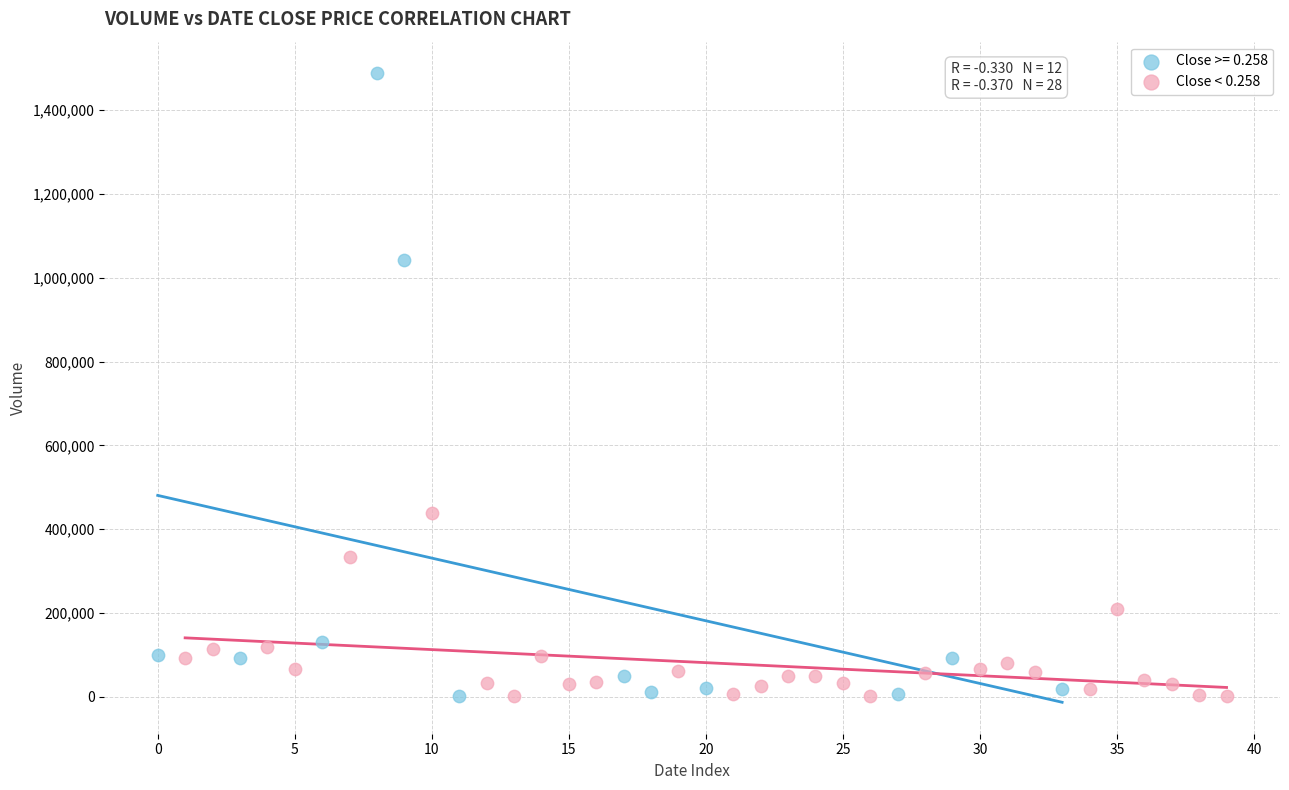

Which series has the widest spread of Y values?

Close >= 0.258